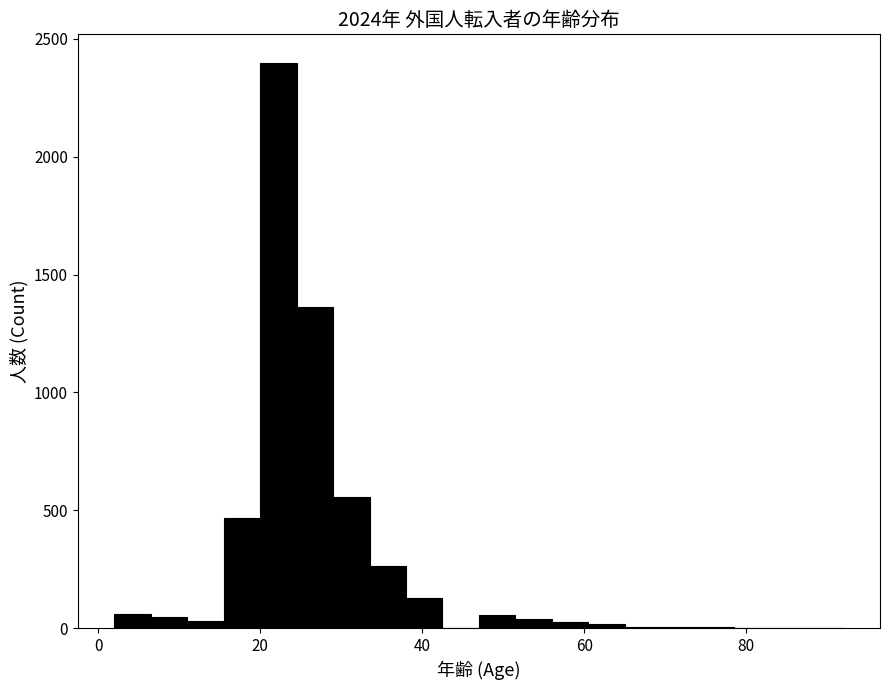

Read against the x-axis, roughly where is the centre of the tallest bar?

22